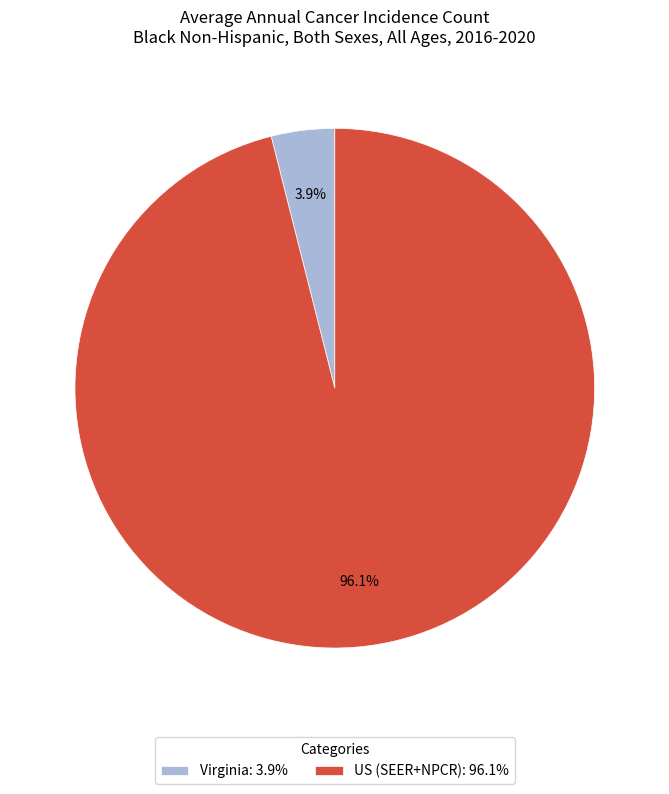

Which category accounts for the majority?

US (SEER+NPCR)